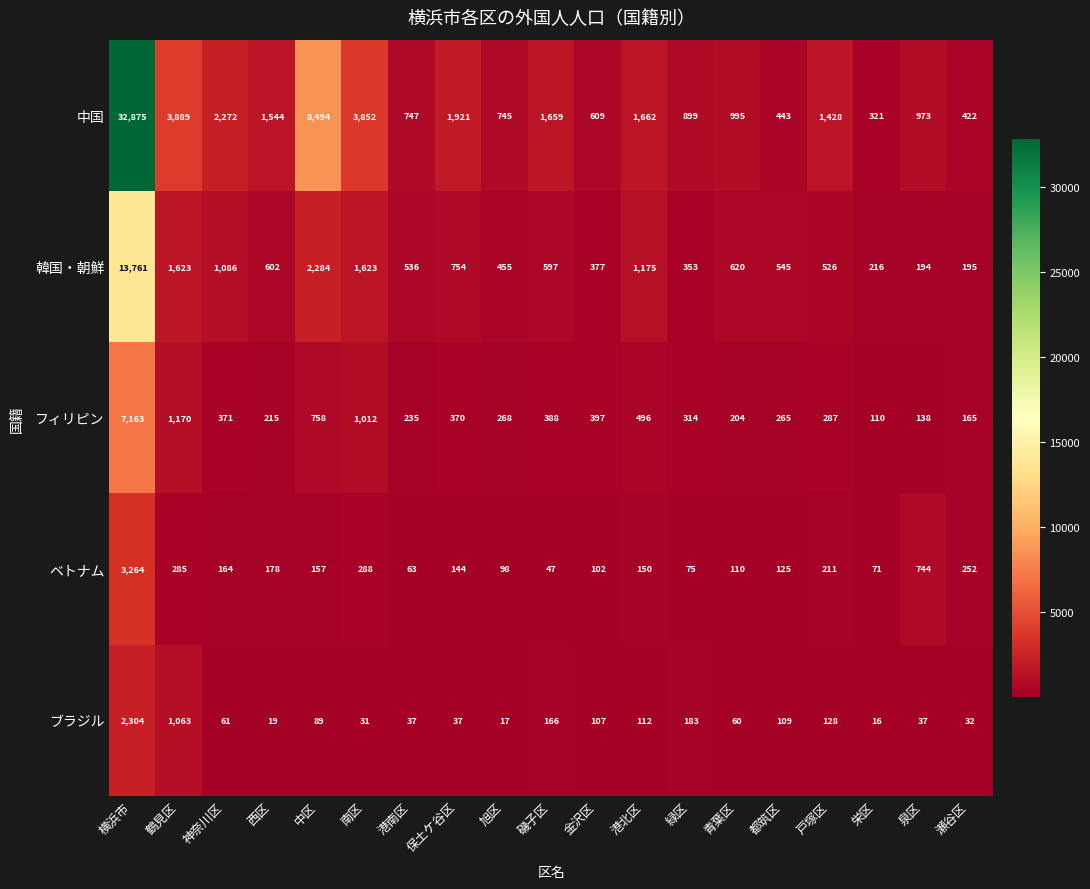

At which category is the sum across all series the highest?

横浜市